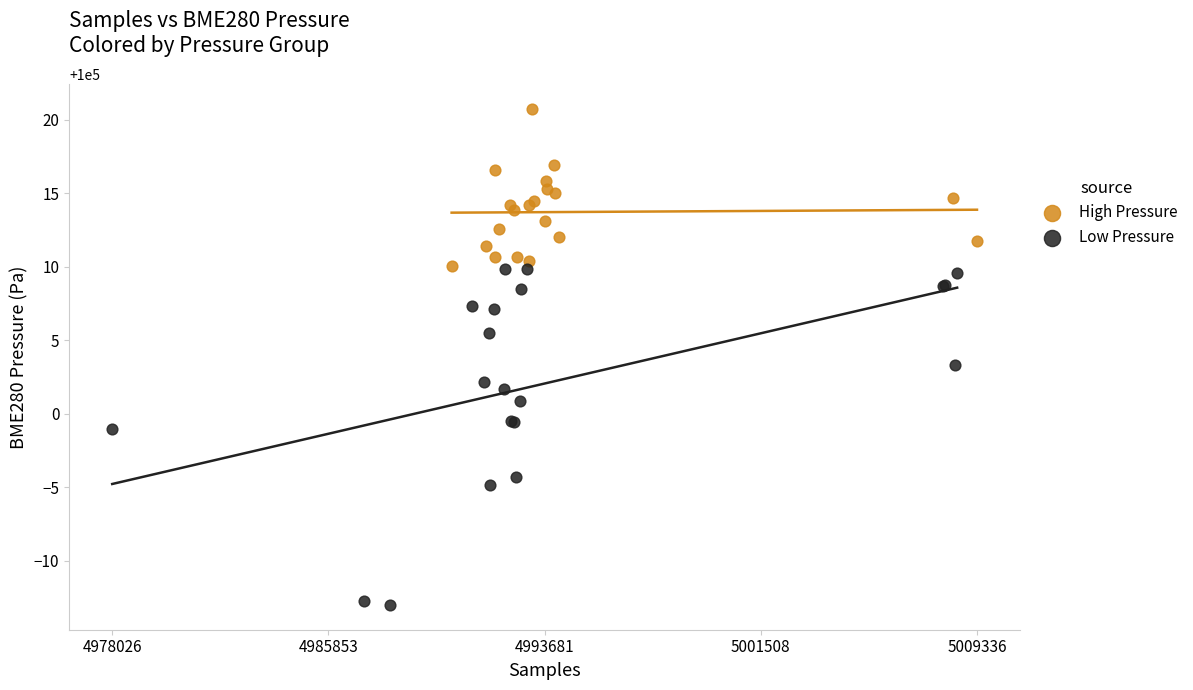

Which series reaches the maximum Y coordinate?

High Pressure